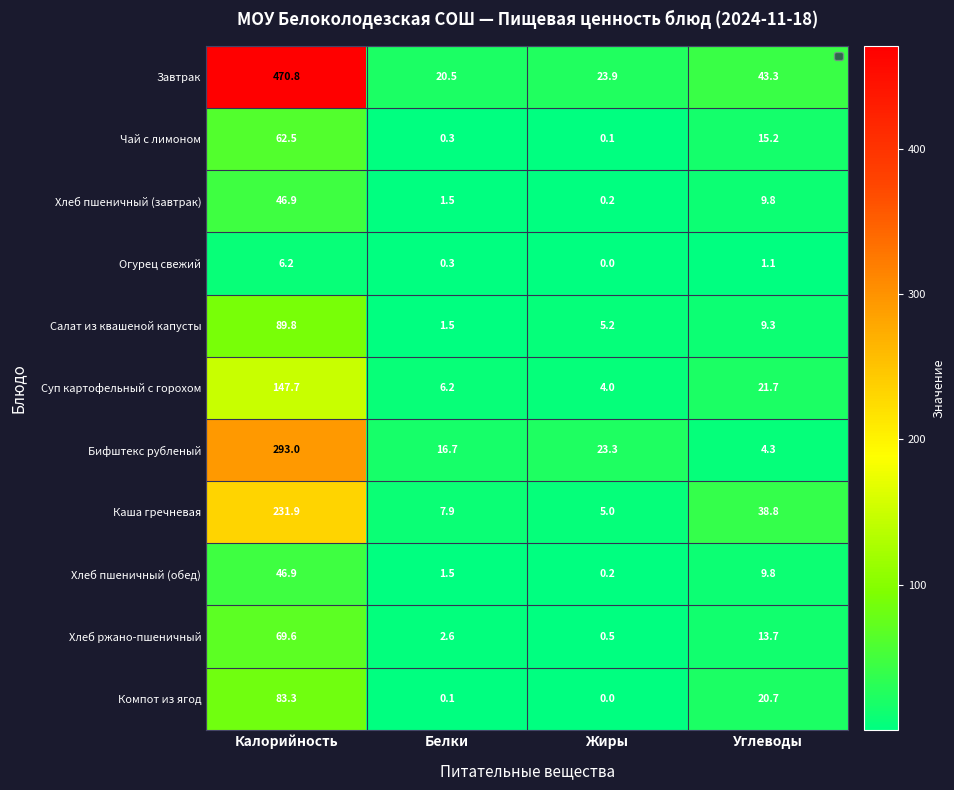

True or false: Хлеб пшеничный (обед) has a value of 0.2 at Жиры.

True